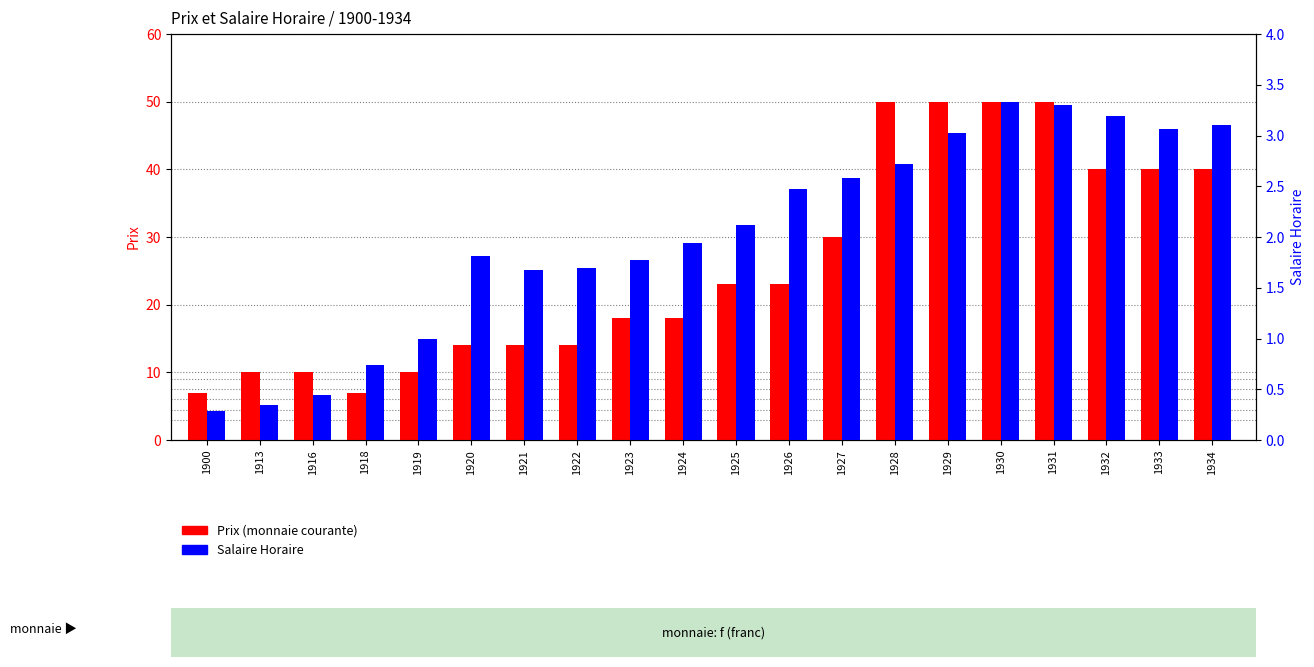

Where does the Prix series first go above 23?

1927